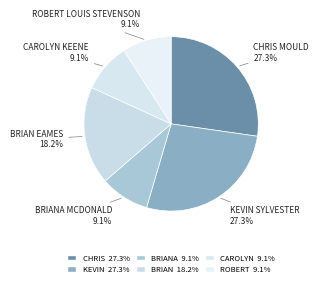

How many segments does this pie chart have?

6